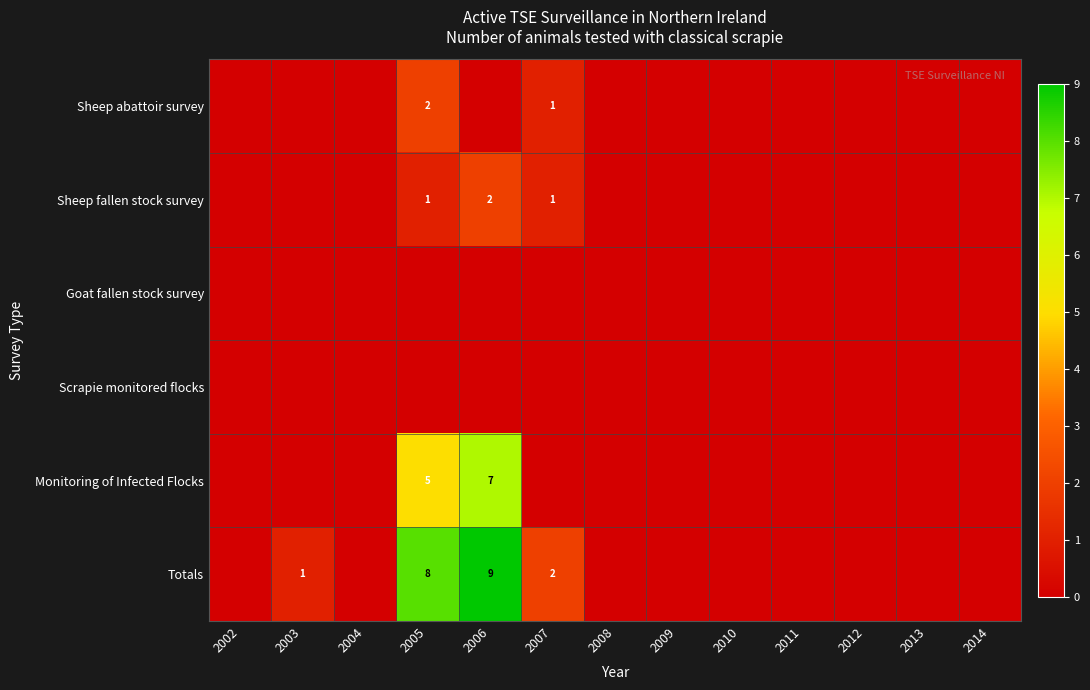

What is the total value across all series at 2007?

4